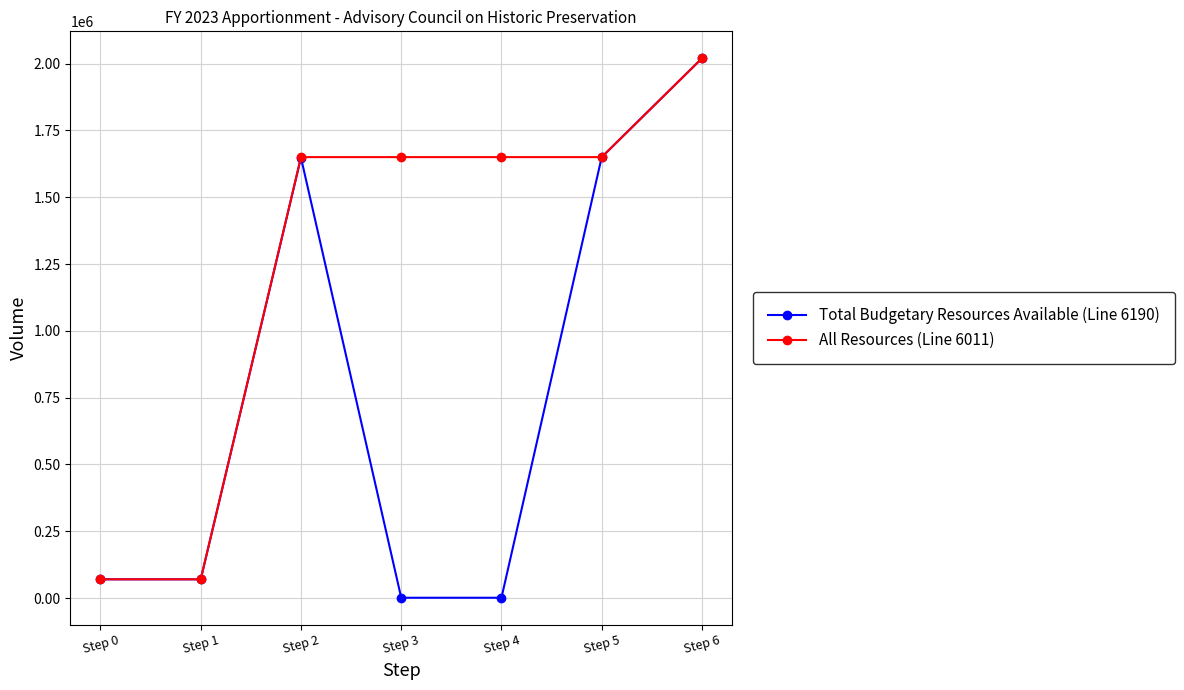

Is the value of Total Budgetary Resources Available (Line 6190) at Step 3 greater than the value of All Resources (Line 6011) at Step 6?

No